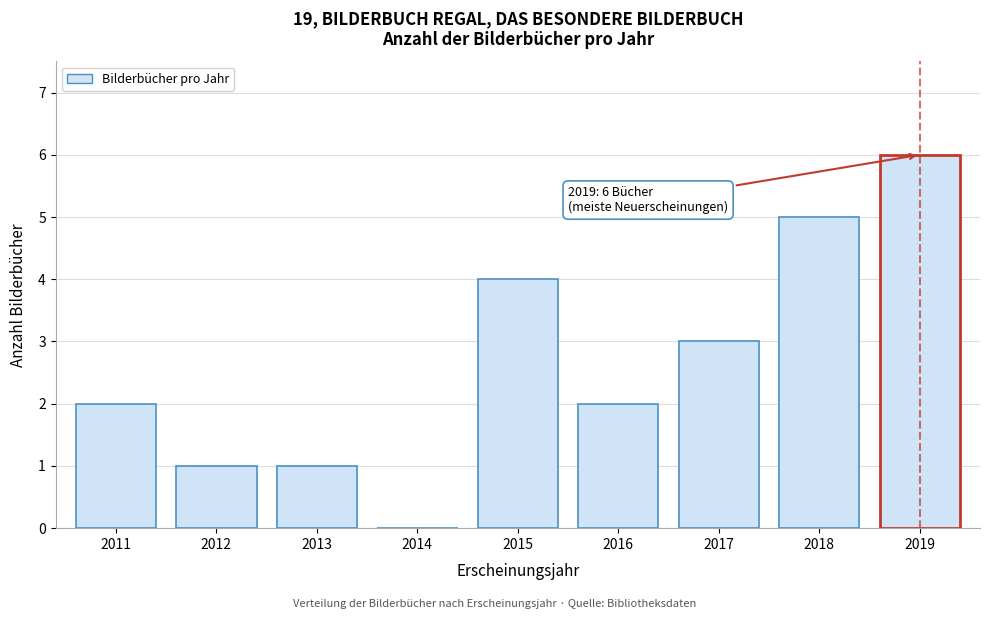

Reading right to left, transcribe all the data shown in this chart.

2019=6	2018=5	2017=3	2016=2	2015=4	2014=0	2013=1	2012=1	2011=2